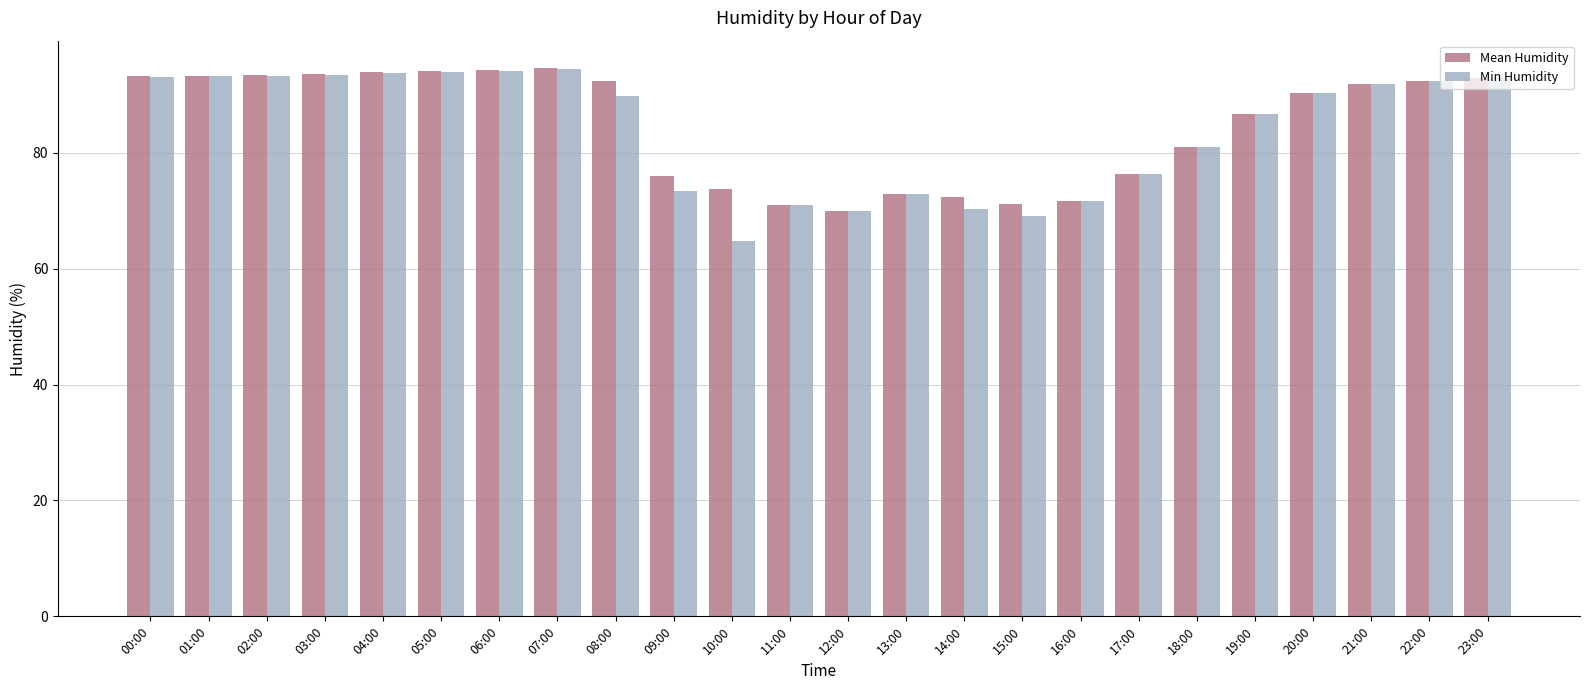

Does the chart contain any negative values?

No